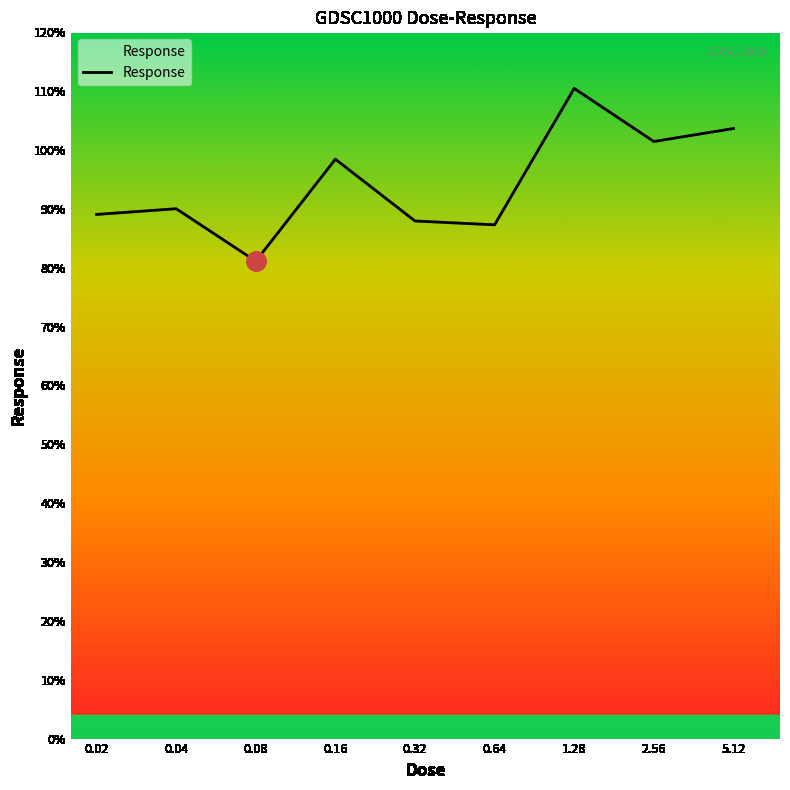

What is the minimum value shown in the chart?

81.1